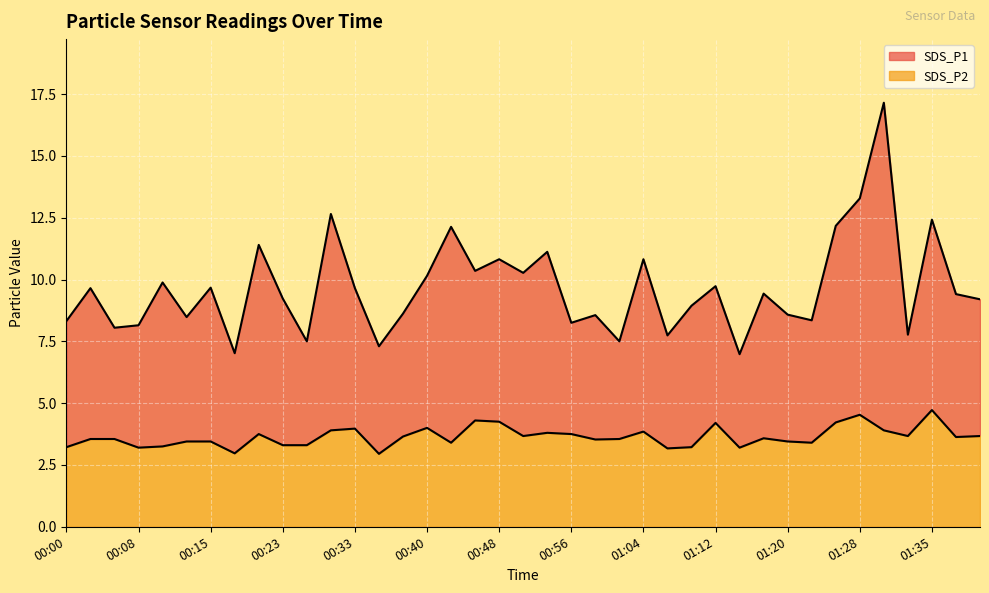

Where does the SDS_P1 series first go above 9?

00:03